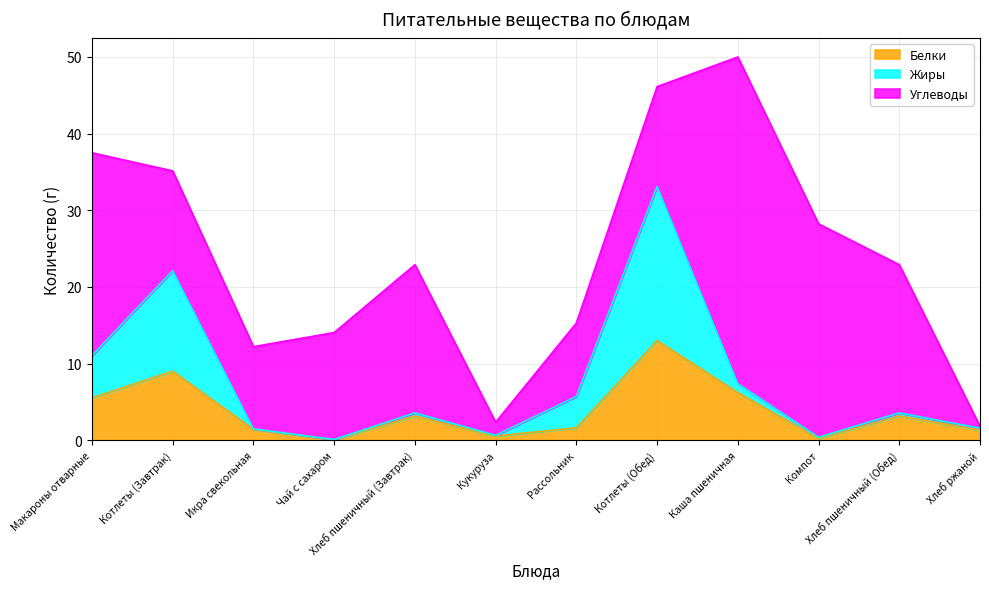

Where is Белки nearest to the value 6?

Каша пшеничная